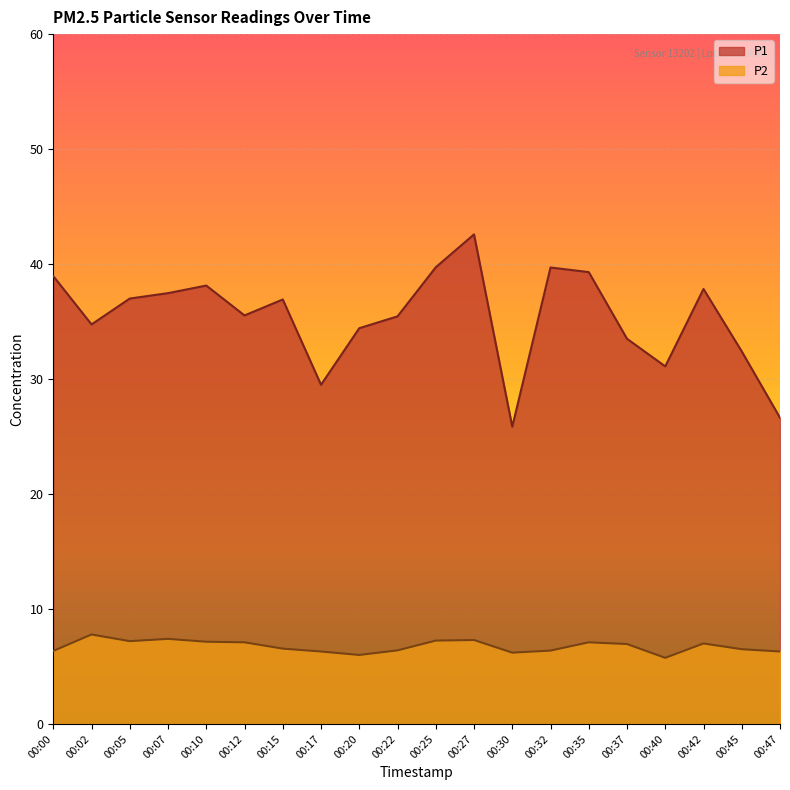

Is the value of P2 at 00:37 greater than the value of P1 at 00:12?

No